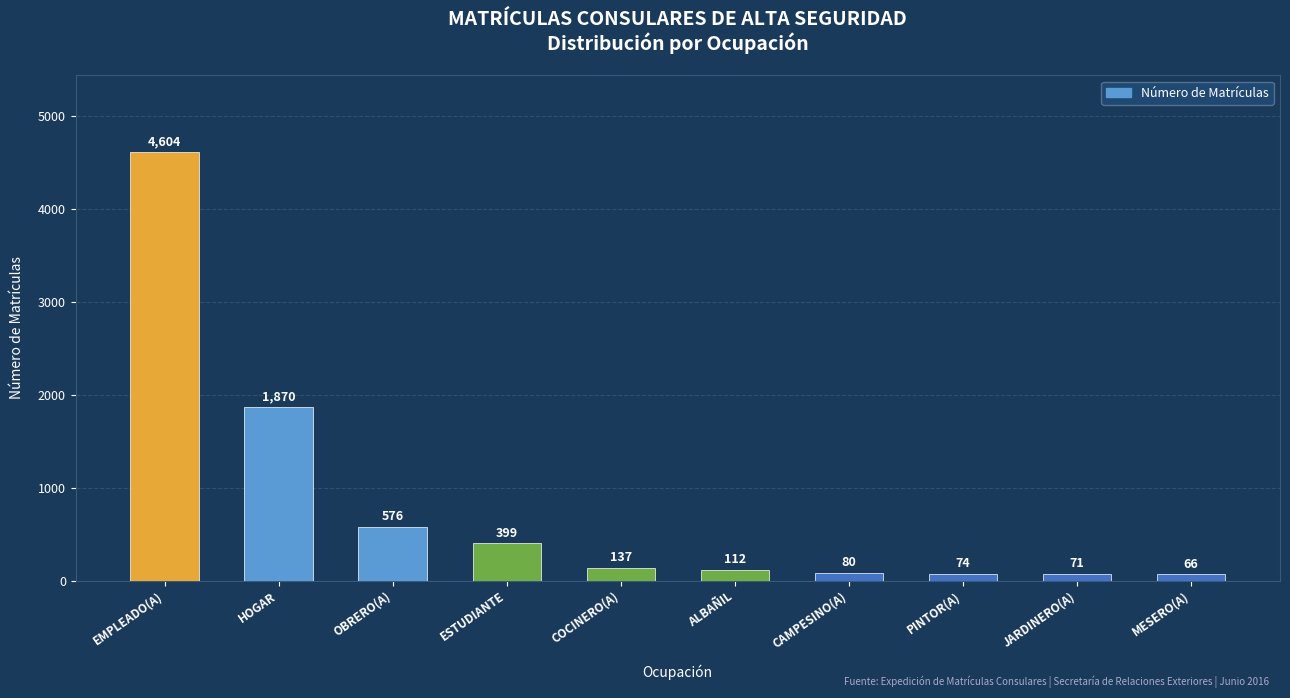

What position from the right is EMPLEADO(A)?

10